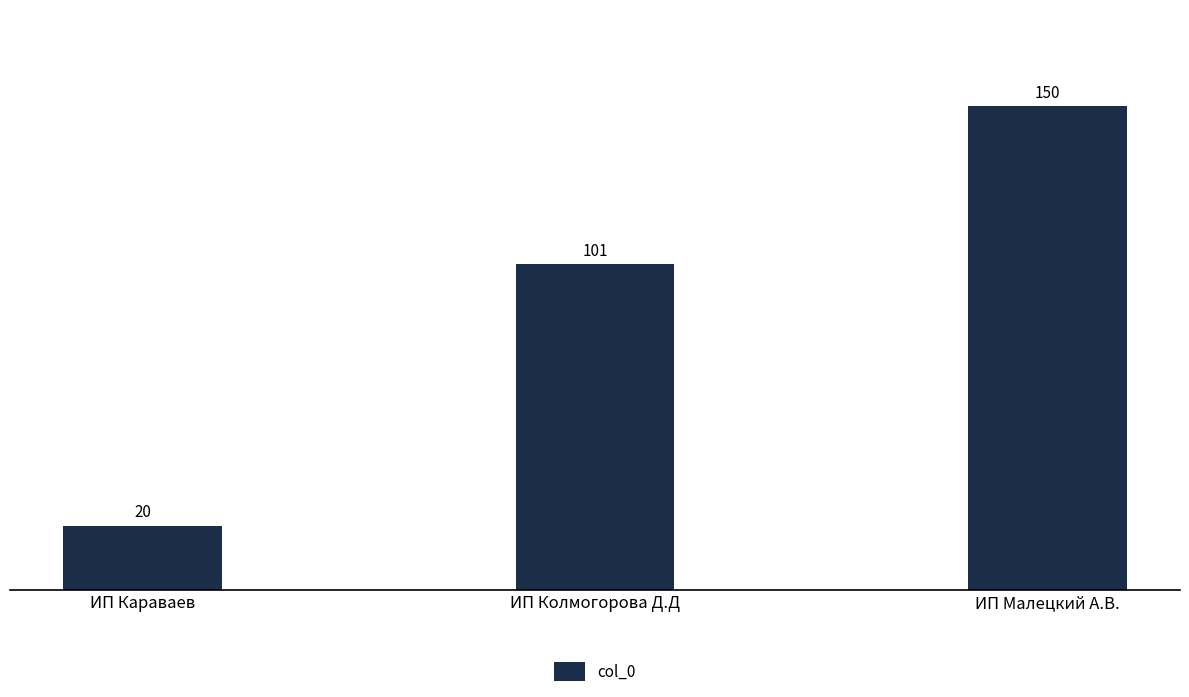

What is the change in value from ИП Колмогорова Д.Д to ИП Малецкий А.В.?

+49